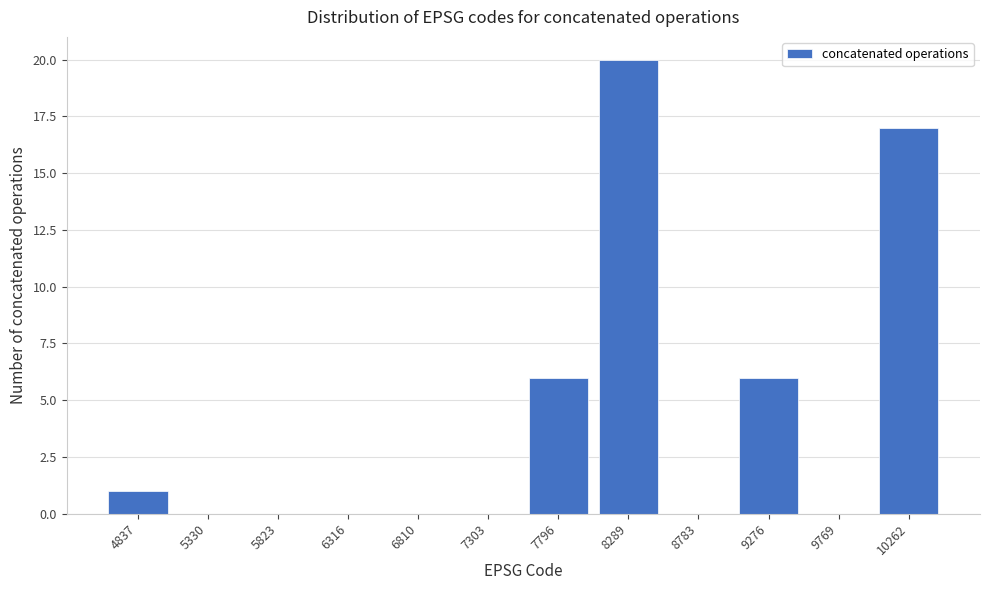

Reading right to left, extract all data points from this chart.

10262=17	9769=0	9276=6	8783=0	8289=20	7796=6	7303=0	6810=0	6316=0	5823=0	5330=0	4837=1